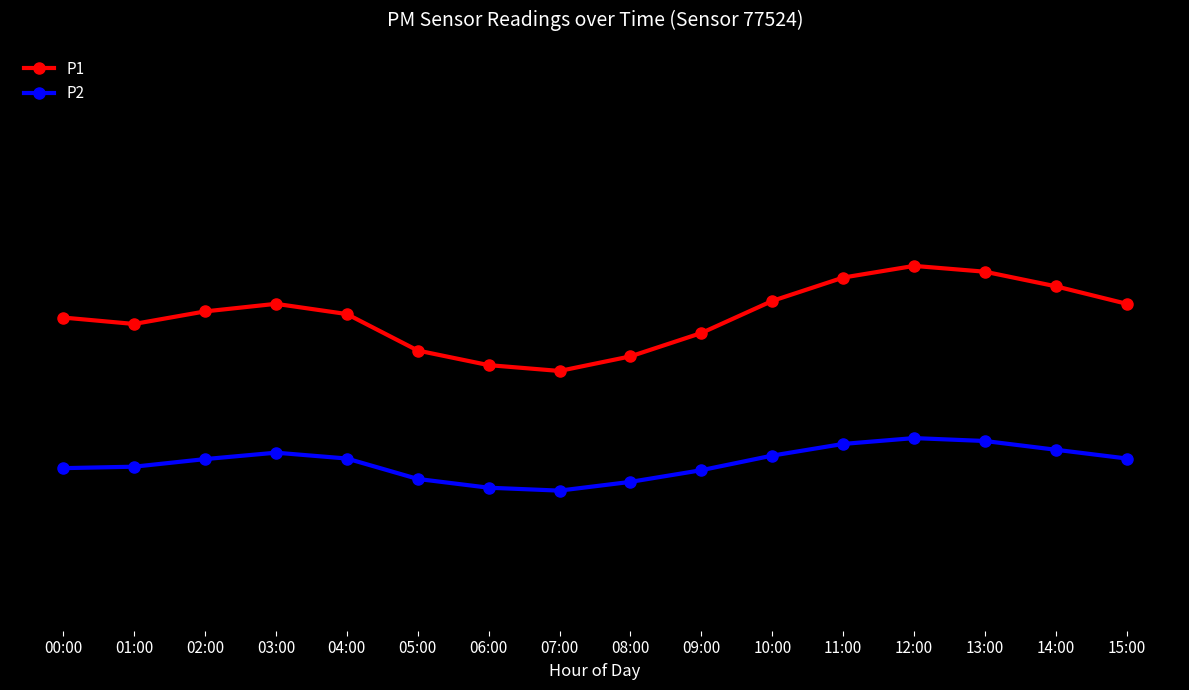

What are all the series names shown in the legend?

P1, P2